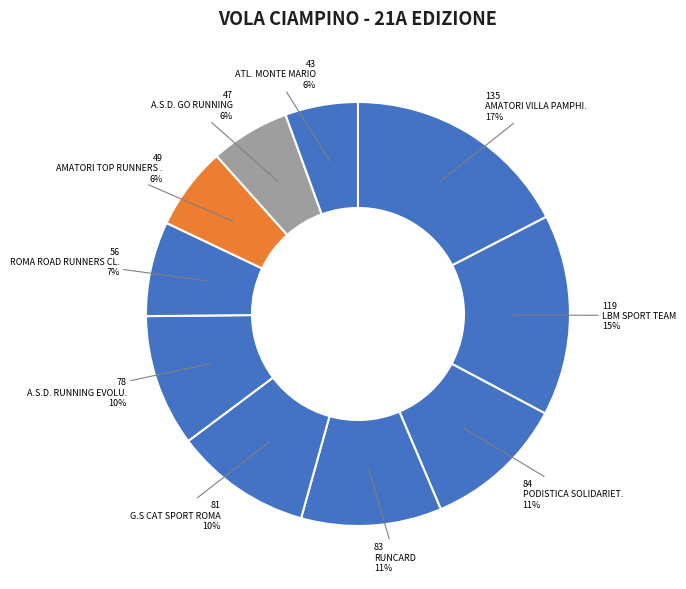

Rank the categories by value from highest to lowest.

AMATORI VILLA PAMPHILI, LBM SPORT TEAM, PODISTICA SOLIDARIETA, RUNCARD, G.S CAT SPORT ROMA, A.S.D. RUNNING EVOLUTION, ROMA ROAD RUNNERS CLUB, AMATORI TOP RUNNERS CASTELLI ROMANI, A.S.D. GO RUNNING, ATL. MONTE MARIO